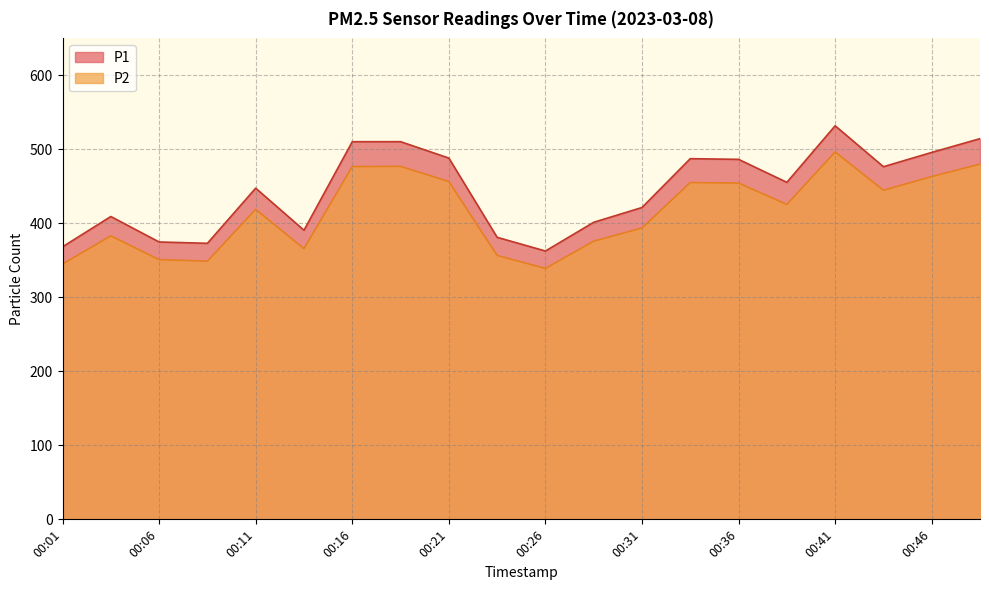

Is it true that P2 equals 70.5 at 00:26?

False